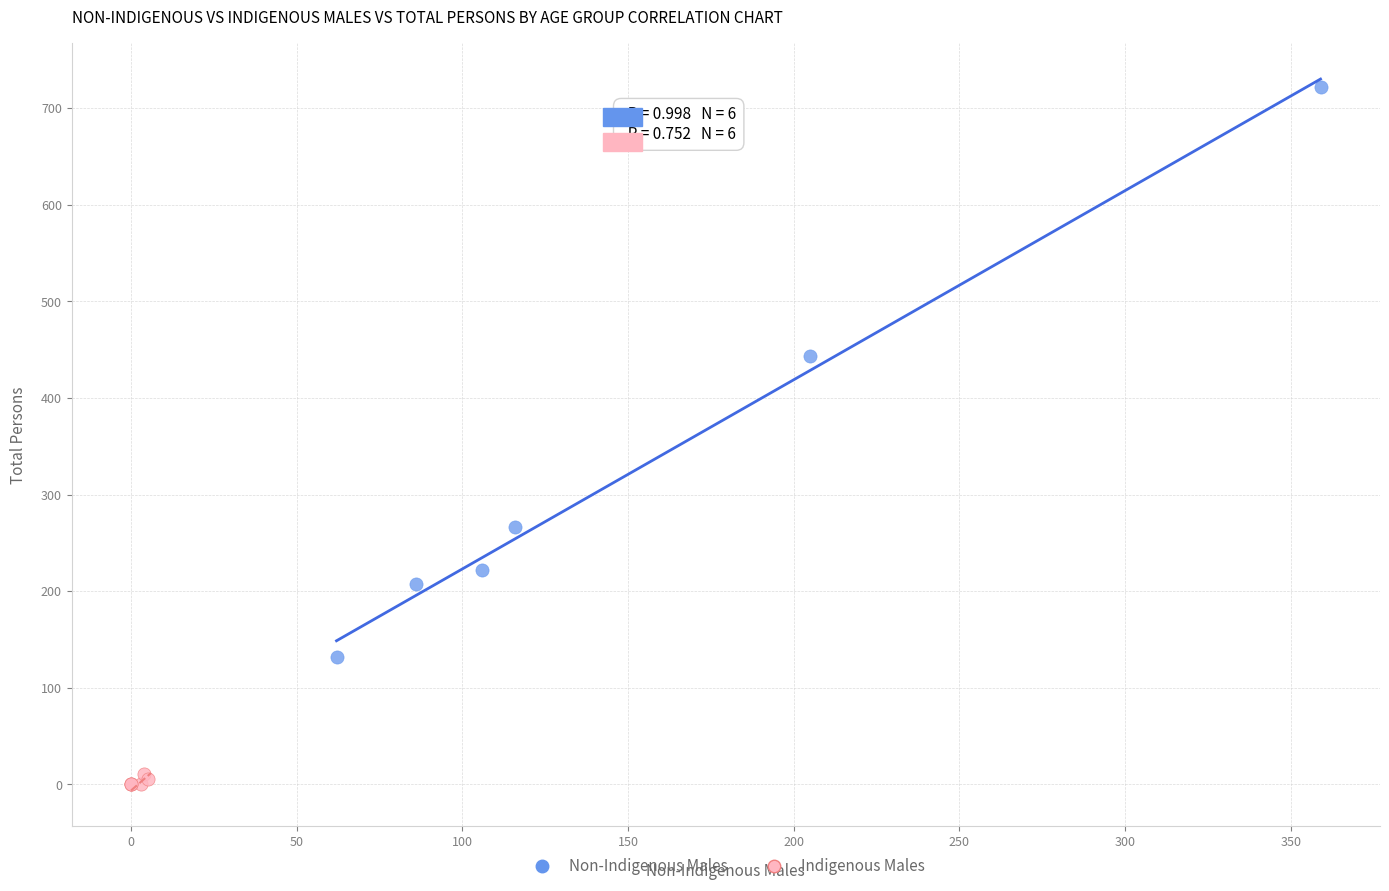

Which series has the widest spread of Y values?

Non-Indigenous Males